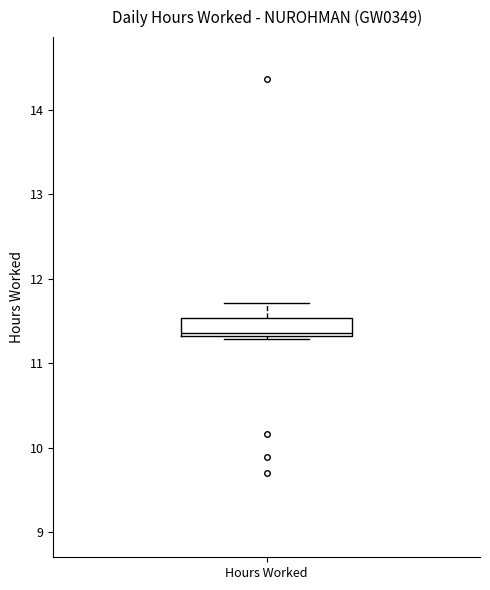

Where is the lower edge of the box for Hours Worked on the y-axis? The values are not printed on the chart, so give them approximately, as read against the axis.

11.3